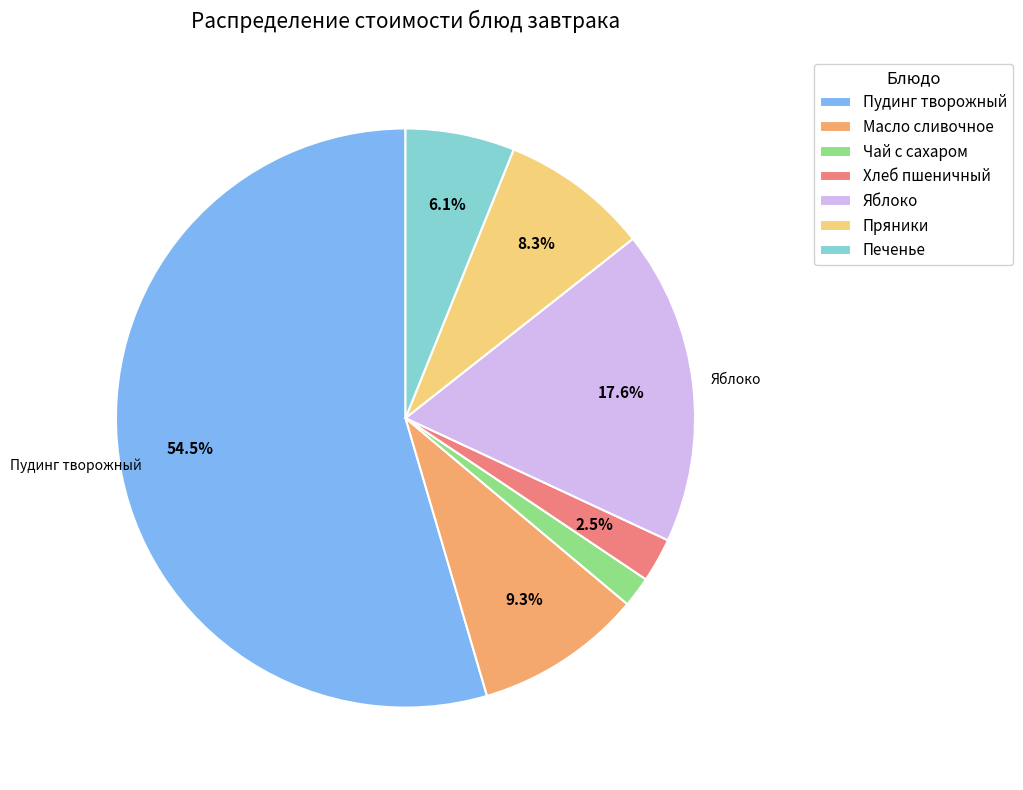

What percentage is NOT represented by Печенье?

93.9%